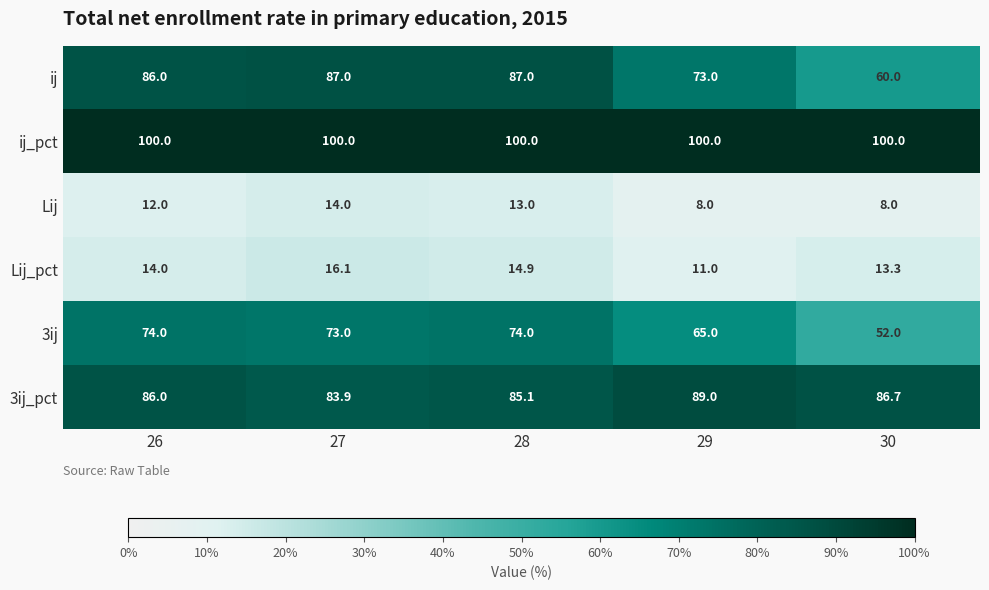

What is the total value across all series at 29?

346.0